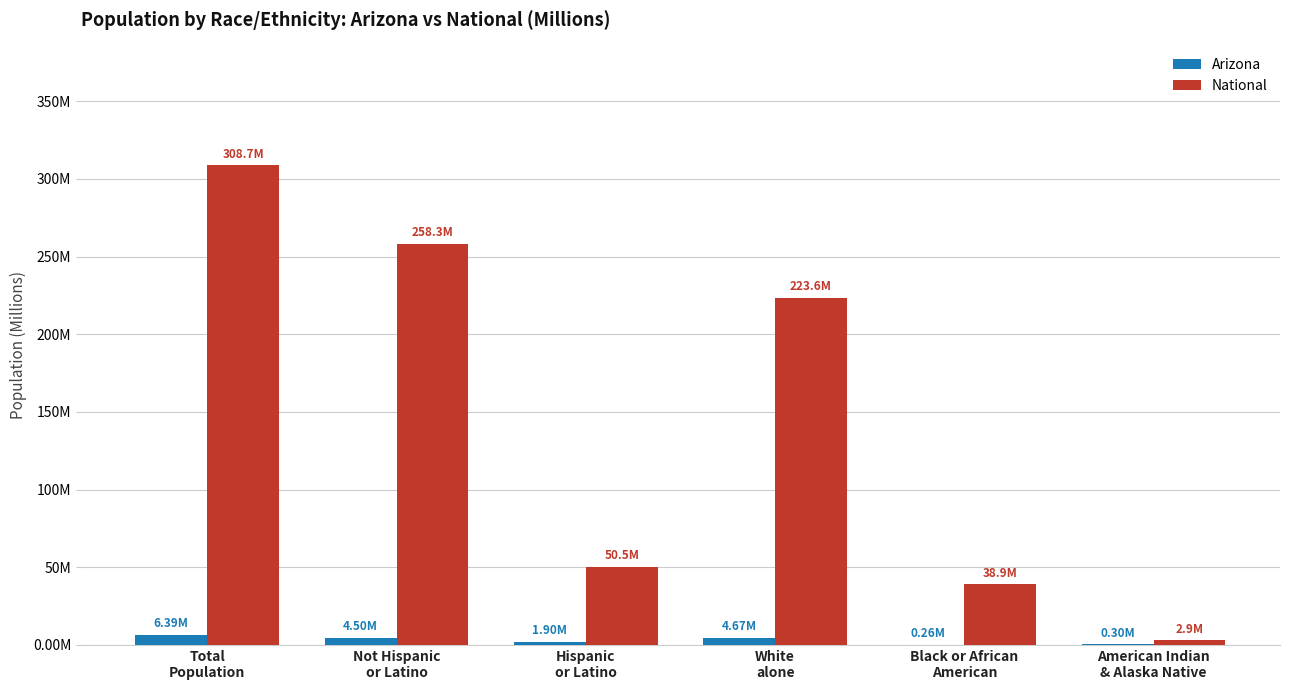

What value does the Arizona series have at Hispanic
or Latino?

1.9